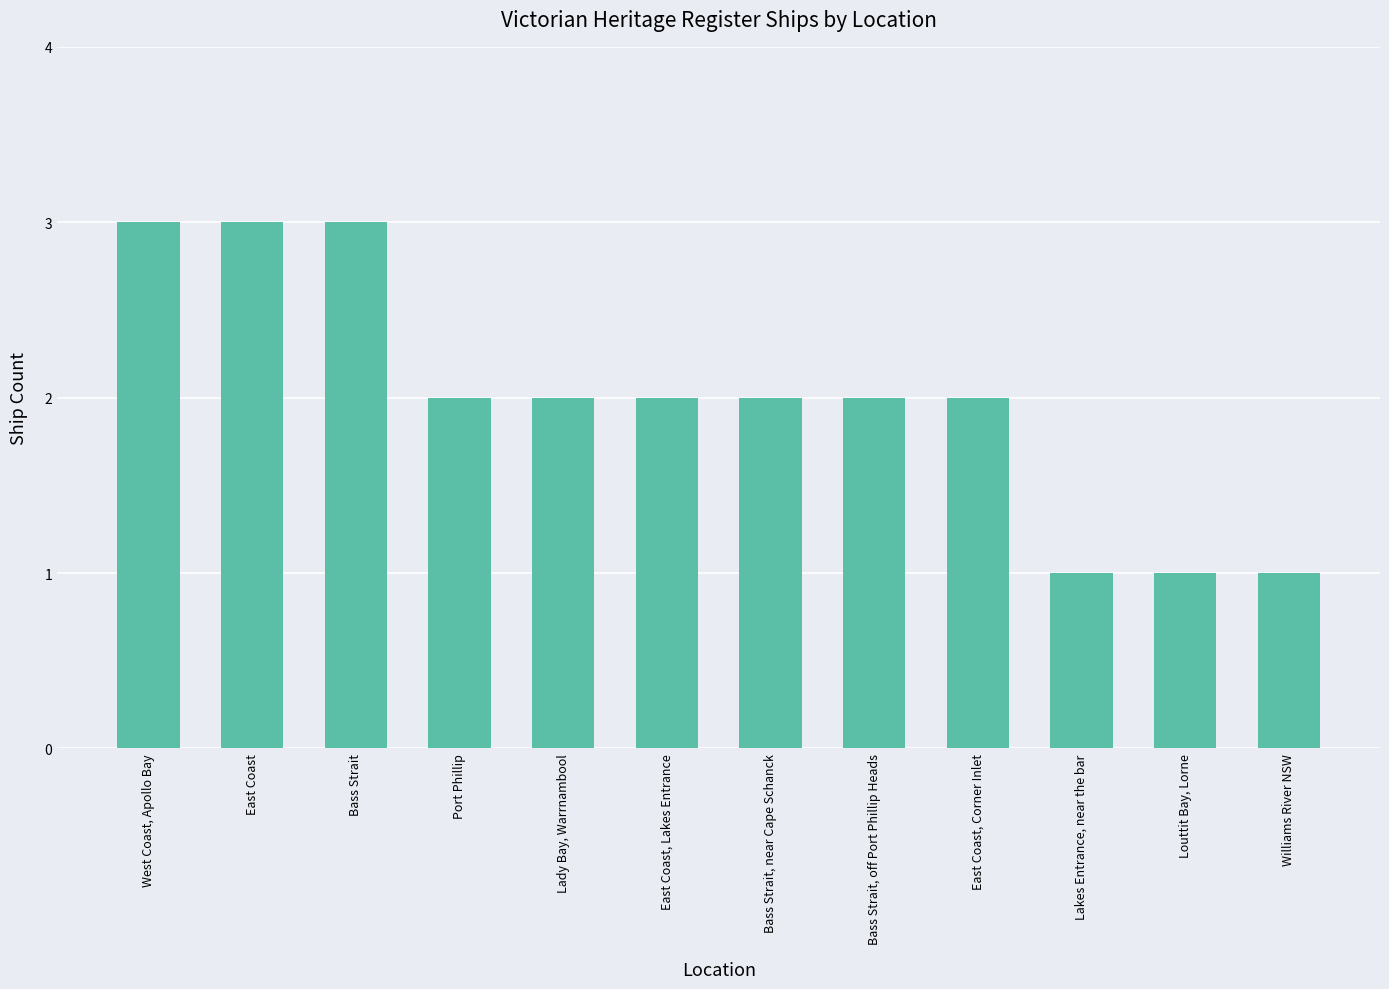

What is the sum of all values?

24